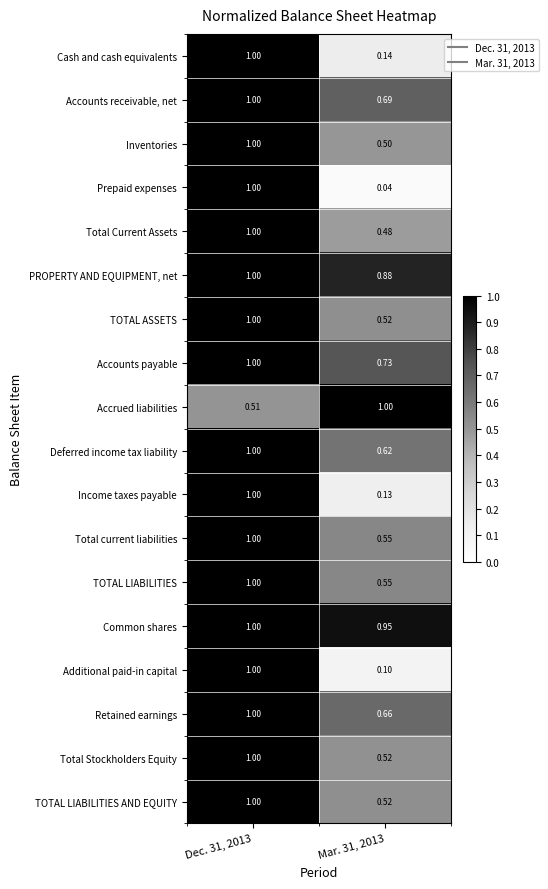

Between Dec. 31, 2013 and Mar. 31, 2013, which series saw the biggest shift?

Prepaid expenses